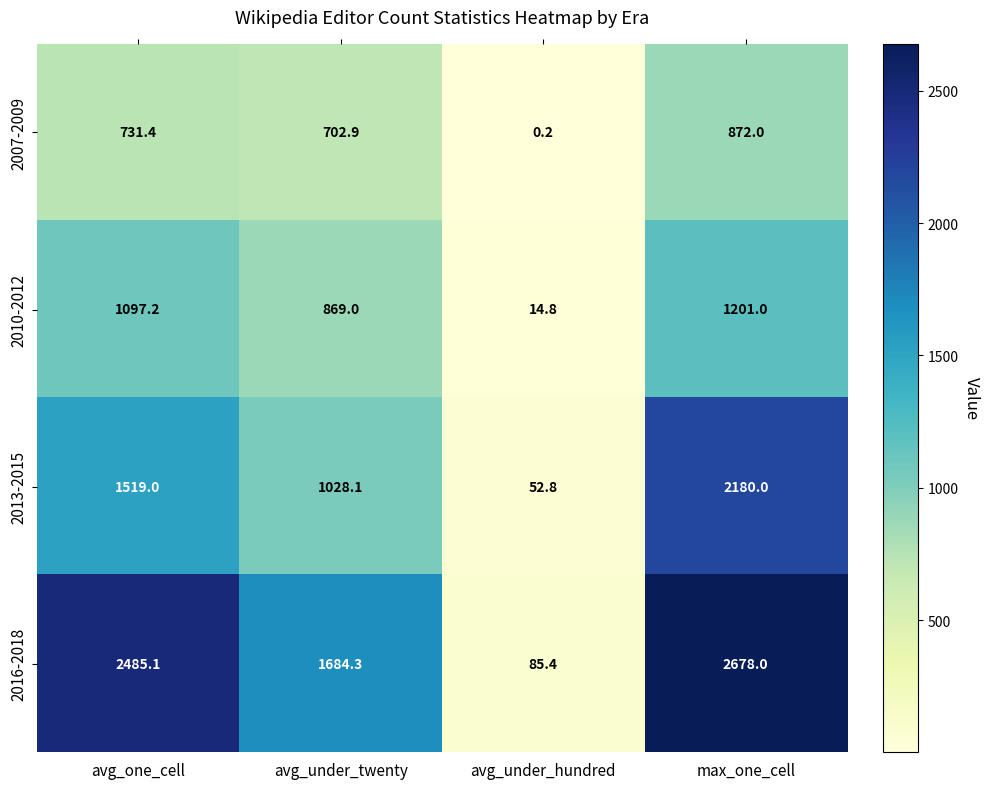

Which series has the largest total across all categories?

2016-2018